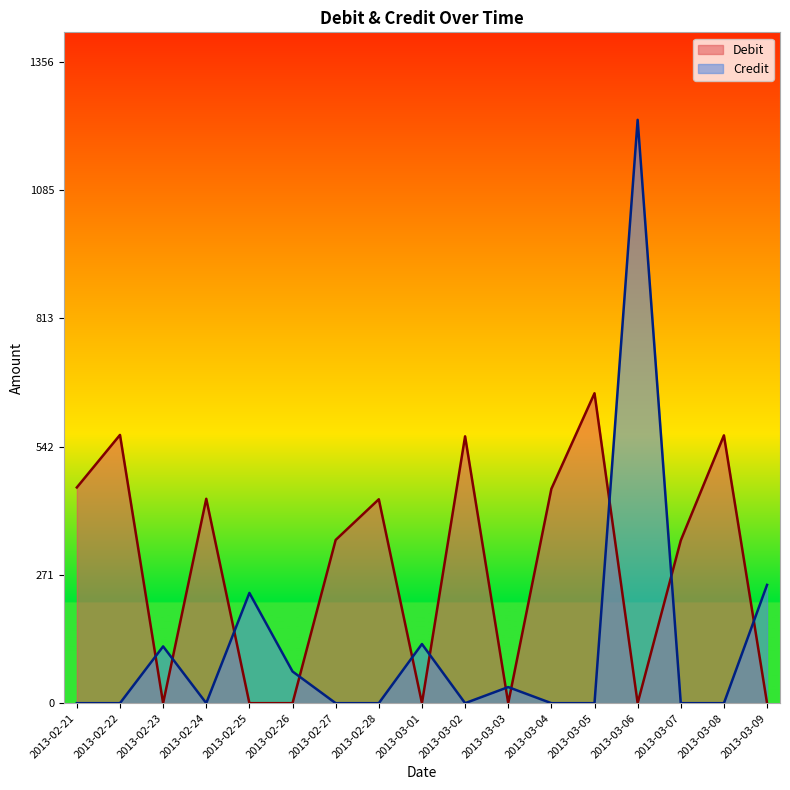

True or false: Debit has a value of 456 at 2013-02-21.

True